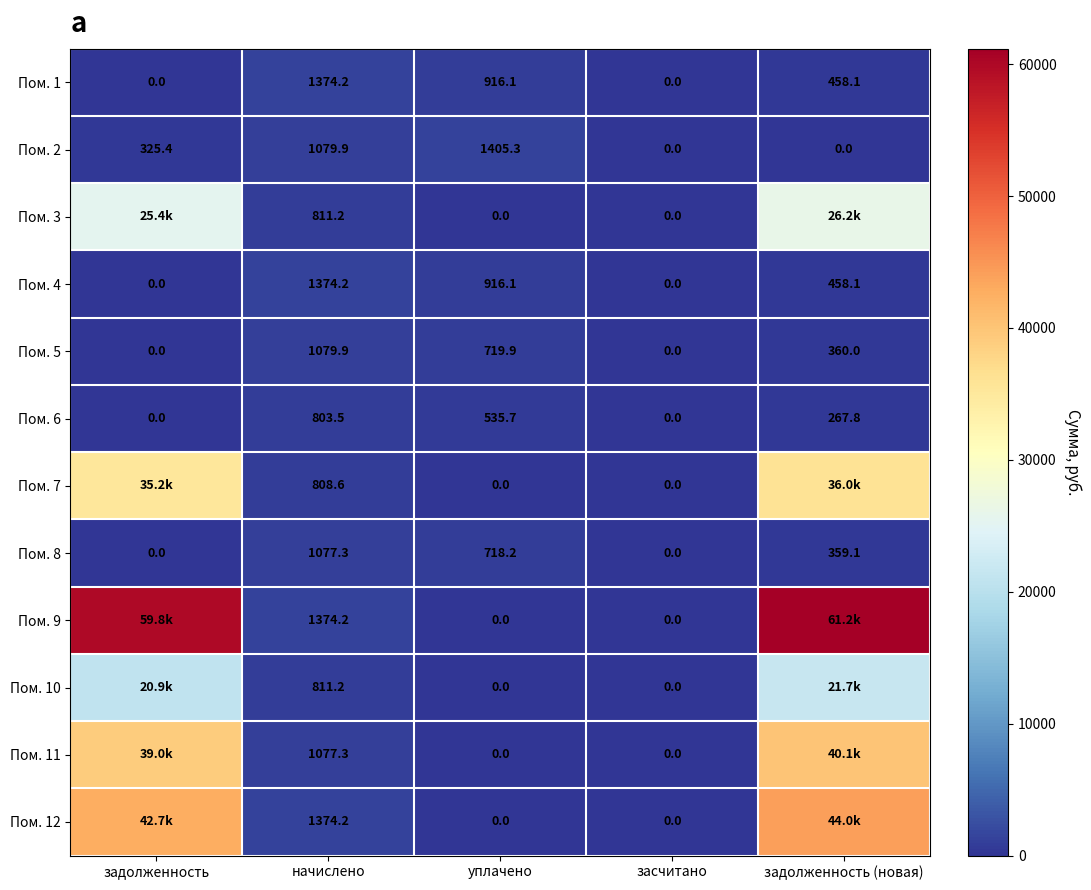

At which label does Пом. 6 reach its peak?

начислено